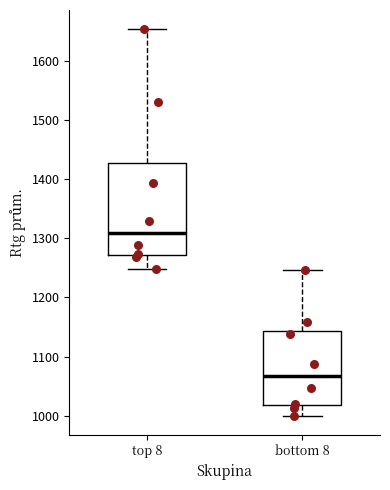

Which box has the lowest median line?

bottom 8